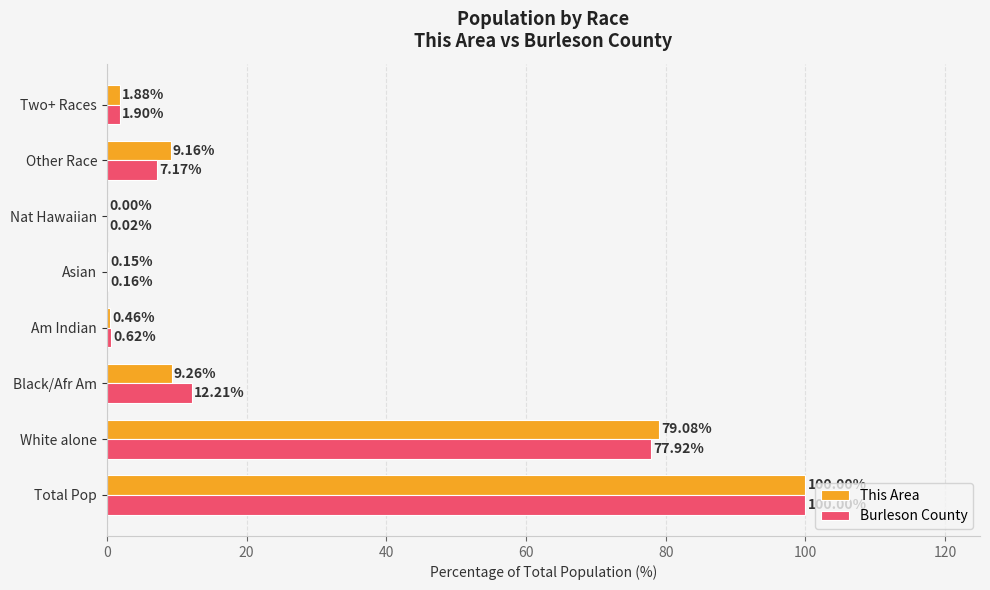

At which category is the sum across all series the highest?

Total Pop